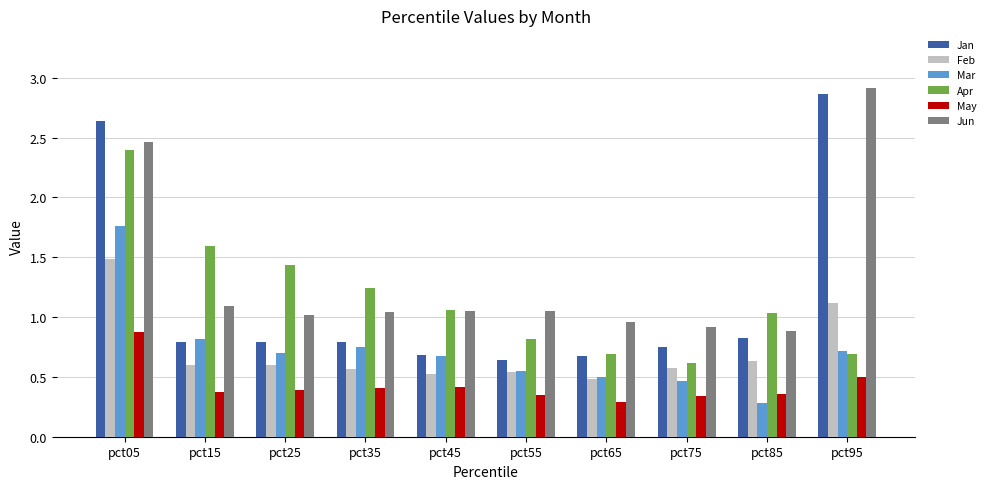

At how many categories does at least one series exceed 2?

2